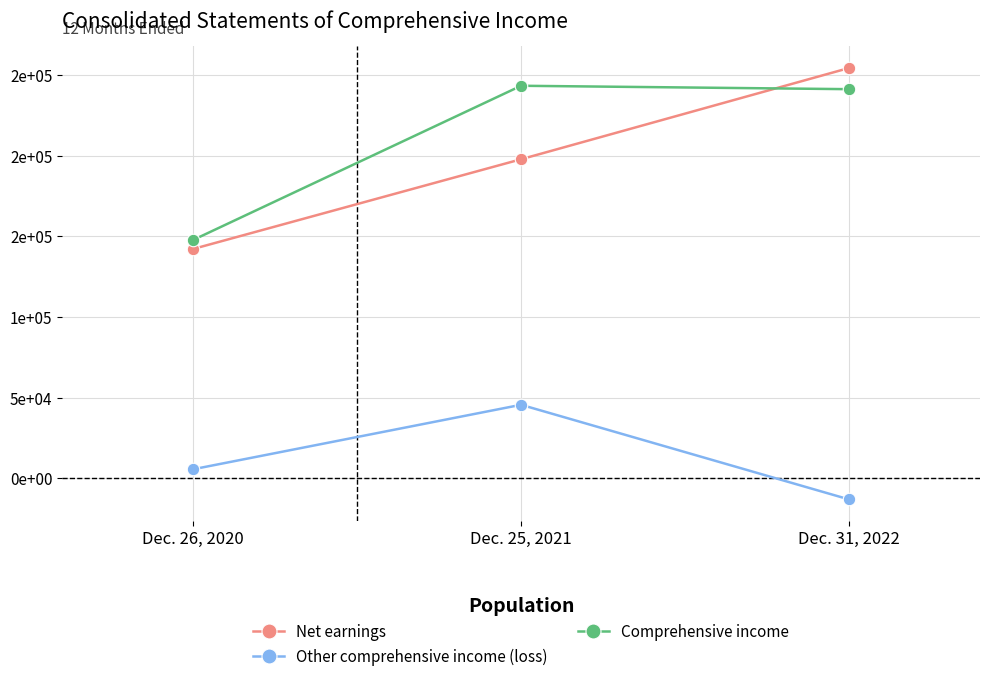

Reading left to right, transcribe all the data shown in this chart.

Net earnings: Dec. 26, 2020=142149	Dec. 25, 2021=197725	Dec. 31, 2022=254251
Other comprehensive income (loss): Dec. 26, 2020=5608	Dec. 25, 2021=45540	Dec. 31, 2022=-13097
Comprehensive income: Dec. 26, 2020=147757	Dec. 25, 2021=243265	Dec. 31, 2022=241154